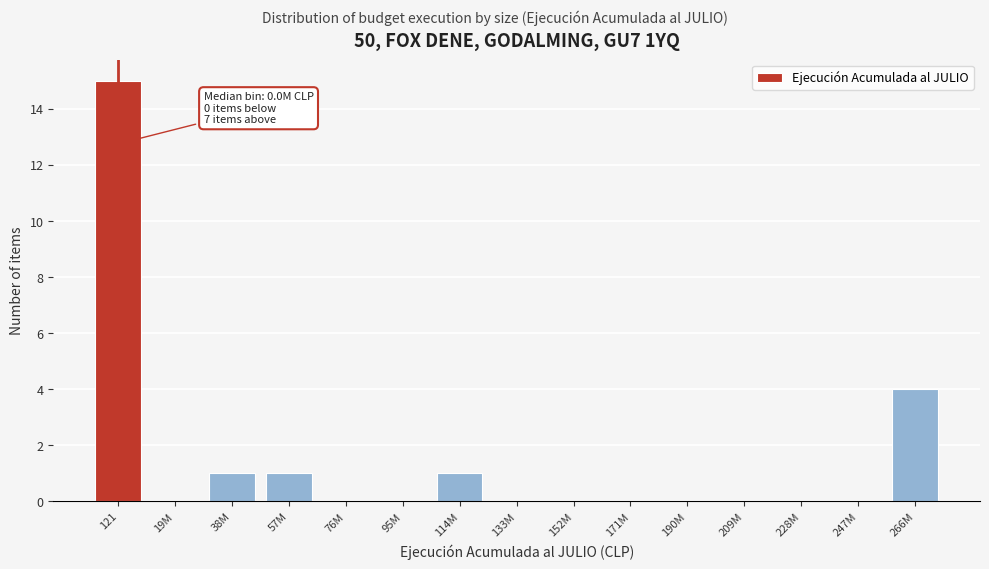

Reading right to left, extract all data points from this chart.

266M=4	247M=0	228M=0	209M=0	190M=0	171M=0	152M=0	133M=0	114M=1	95M=0	76M=0	57M=1	38M=1	19M=0	121=15